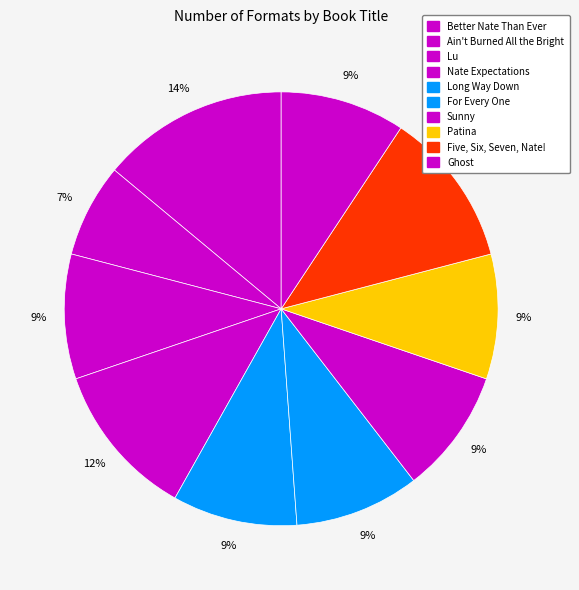

Rank the categories by value from lowest to highest.

Ain't Burned All the Bright, Lu, Long Way Down, For Every One, Sunny, Patina, Ghost, Nate Expectations, Five, Six, Seven, Nate!, Better Nate Than Ever